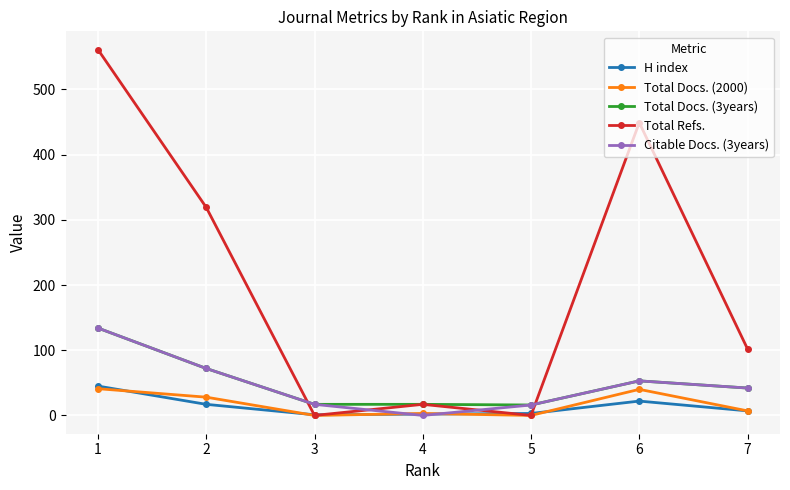

Where do Citable Docs. (3years) and Total Refs. first cross each other?

2 and 3